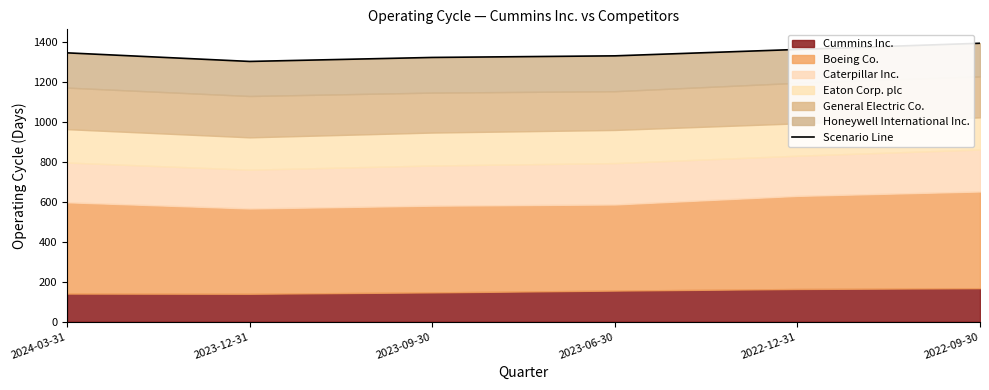

What is the change in value from 2024-03-31 to 2023-09-30?

-23